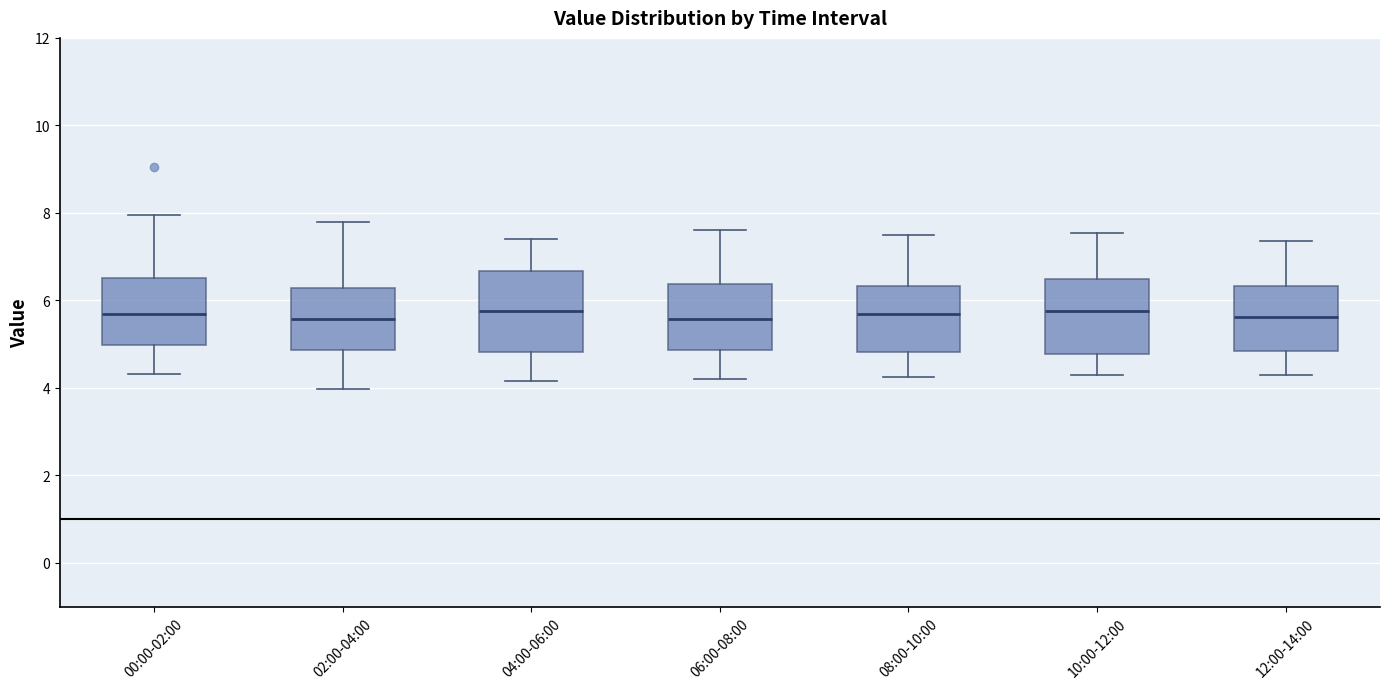

Where does the median line of the box for 00:00-02:00 sit on the y-axis? The values are not printed on the chart, so give them approximately, as read against the axis.

5.8